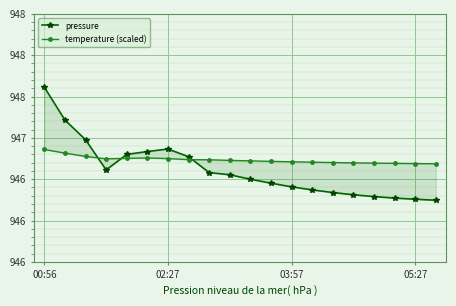

What is the difference between the highest and lowest values at 00:56?

0.8